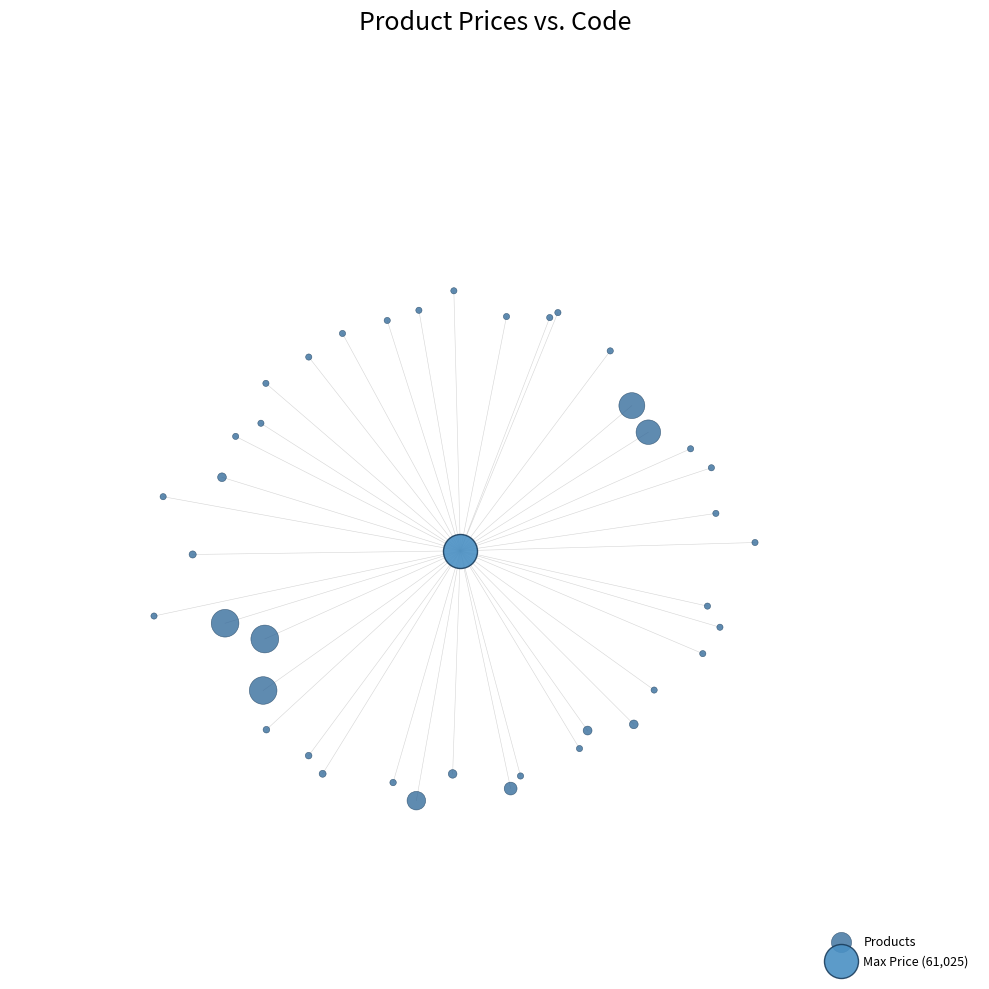

What are all the series names shown in the legend?

Products, Max Price (61,025)